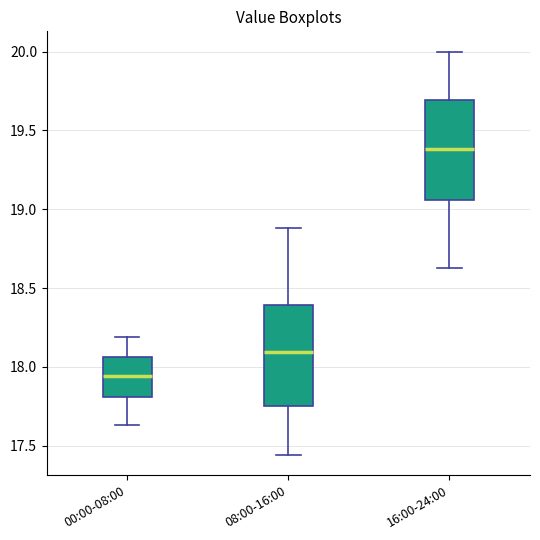

Which box has the highest median line?

16:00-24:00